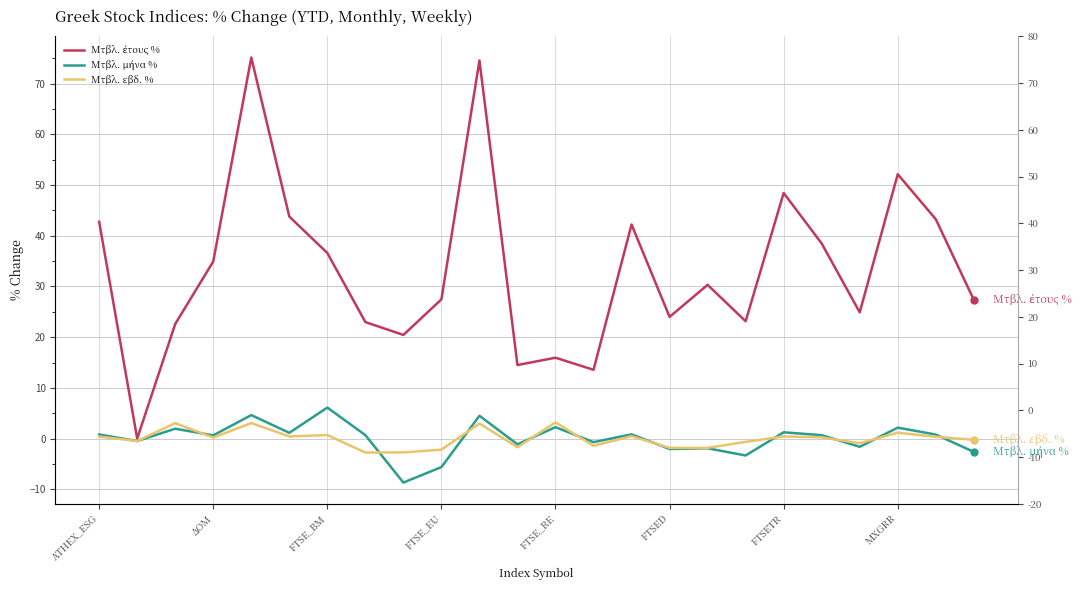

Which has a higher value, 21 or 17?

21